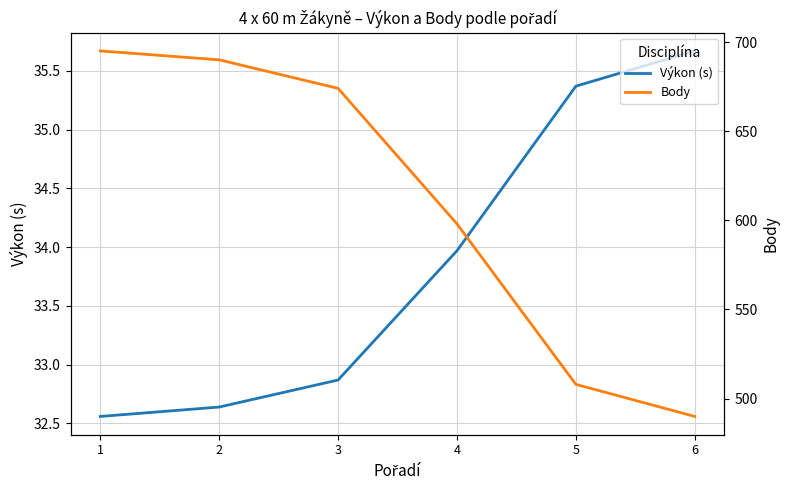

Is the value of Výkon (s) at 5 greater than the value of Body at 1?

No